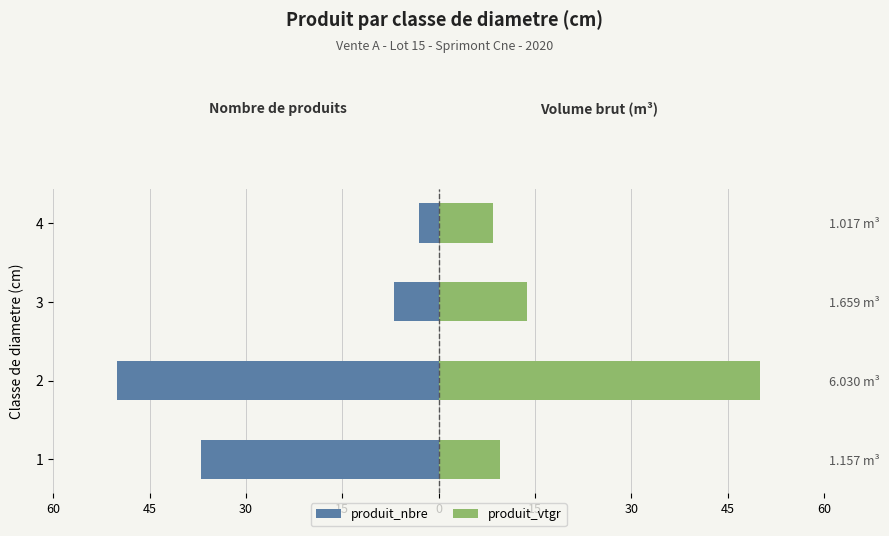

Is it true that produit_nbre equals -18.3 at 1?

False